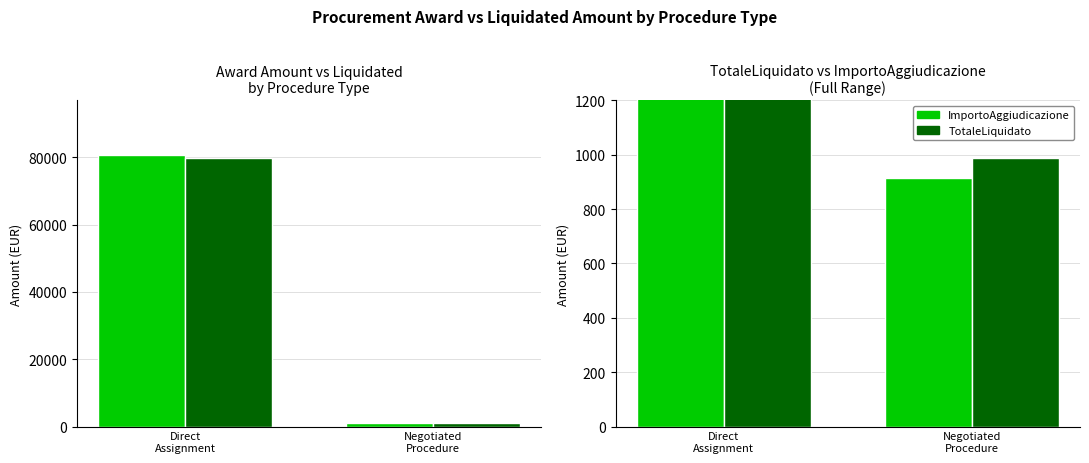

Reading right to left, what are all the values shown in this chart?

ImportoAggiudicazione: 916.0	80704.6
TotaleLiquidato: 988.0	79682.2